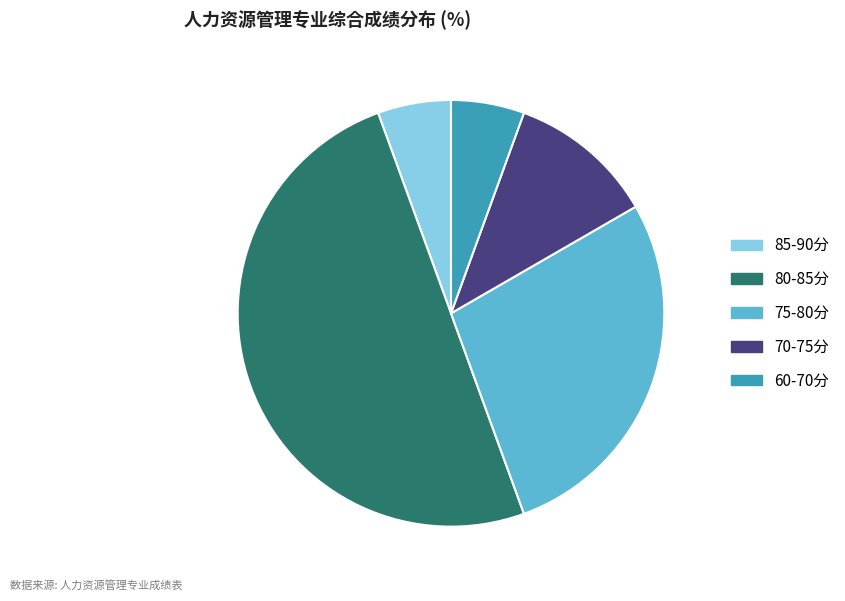

How many slices are in this pie chart?

5